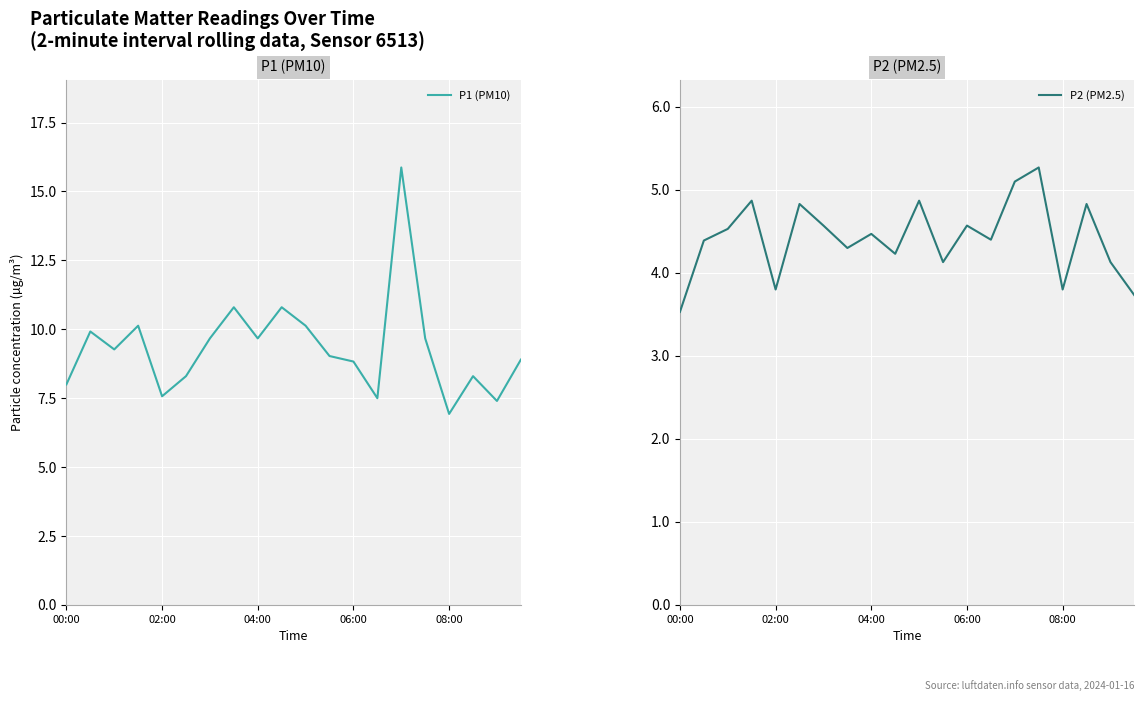

The value of P2 (PM2.5) at 13 is 7.3. True or false?

False